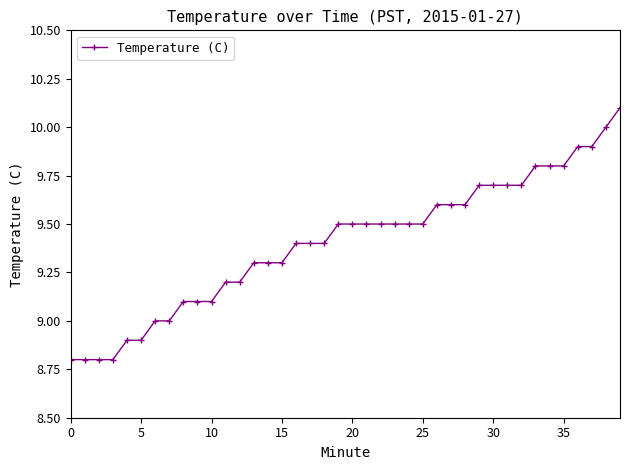

What is the sum of all values?

376.2